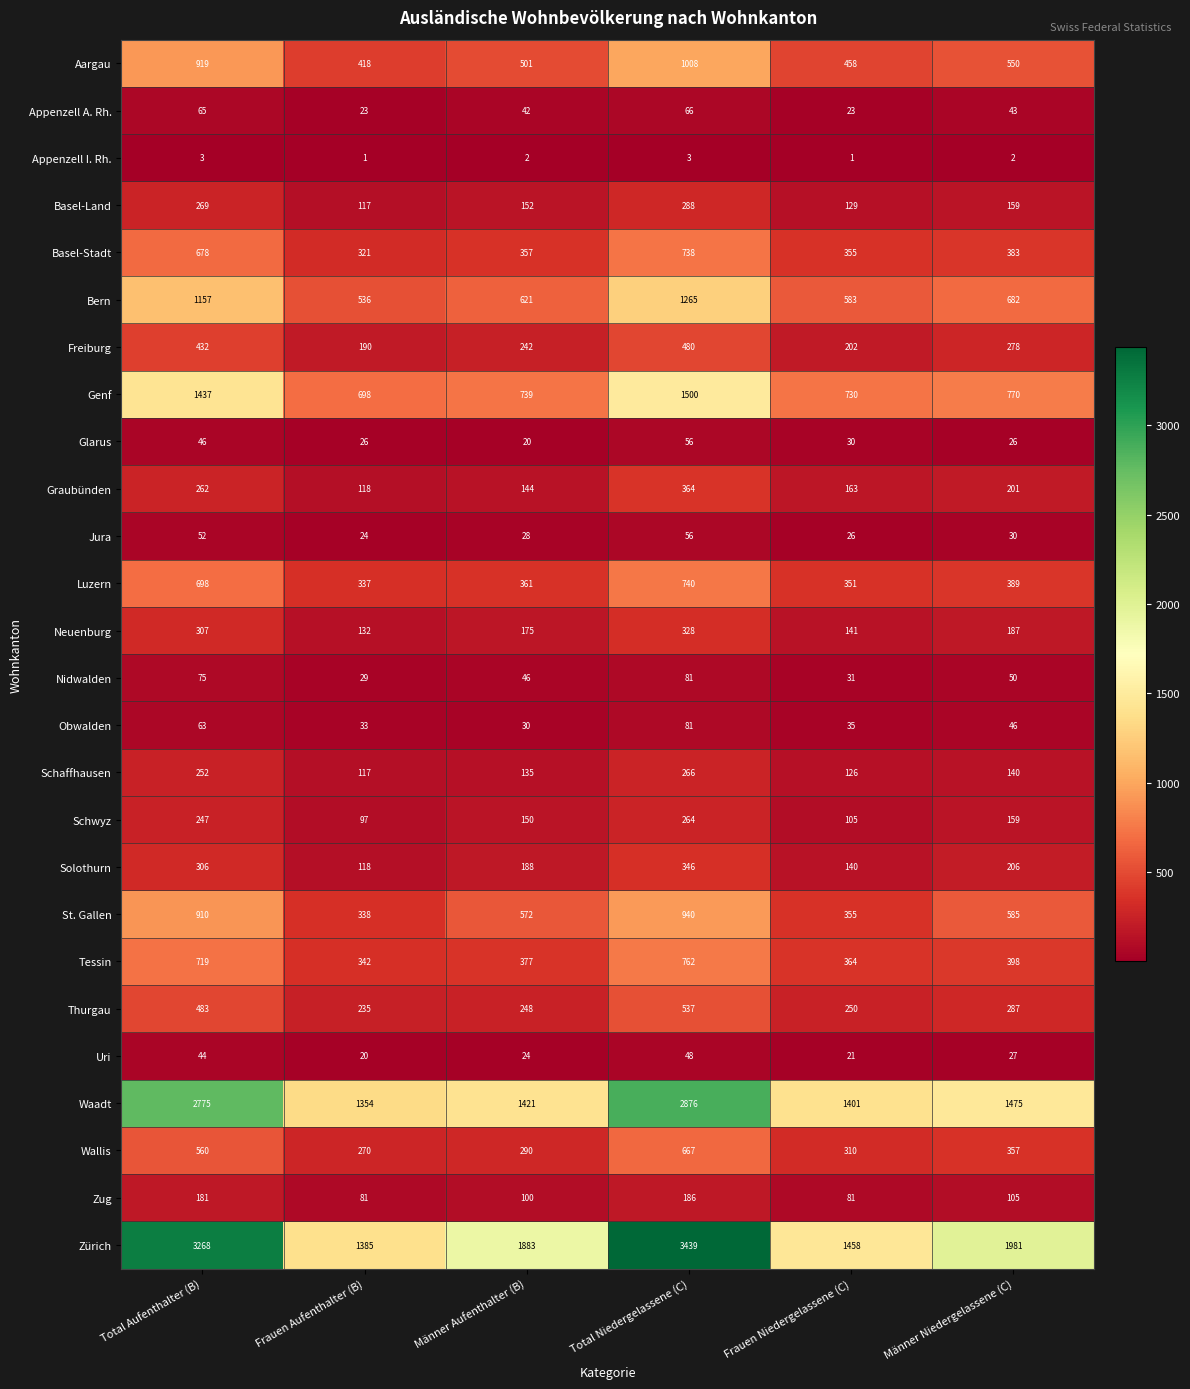

Read the Waadt value at Frauen Niedergelassene (C).

1401